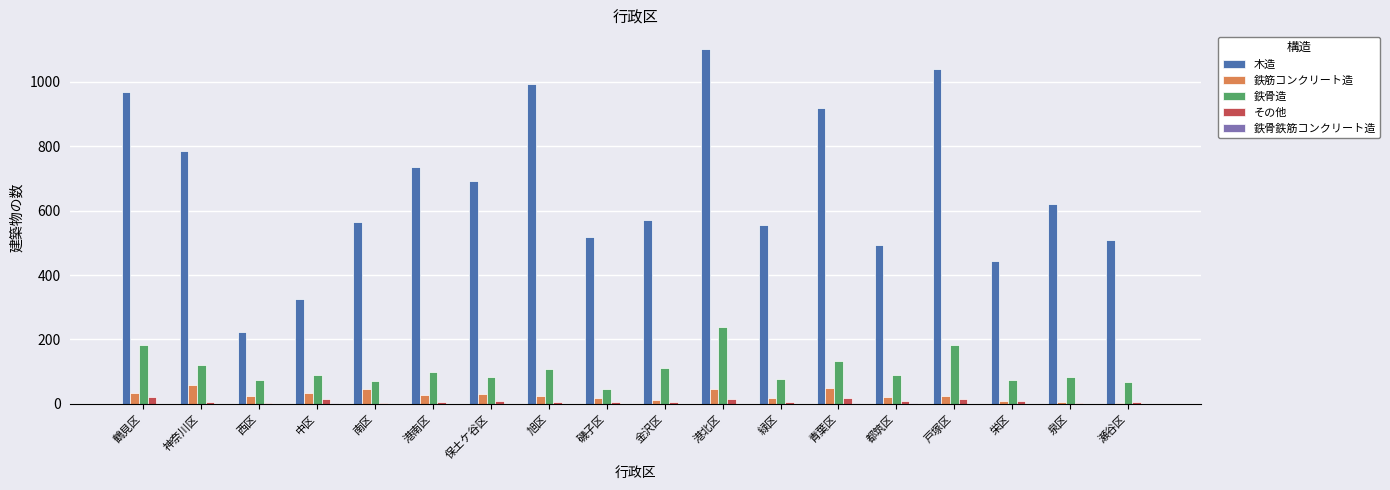

Is the value of 鉄筋コンクリート造 at 保土ケ谷区 greater than the value of 鉄骨造 at 瀬谷区?

No